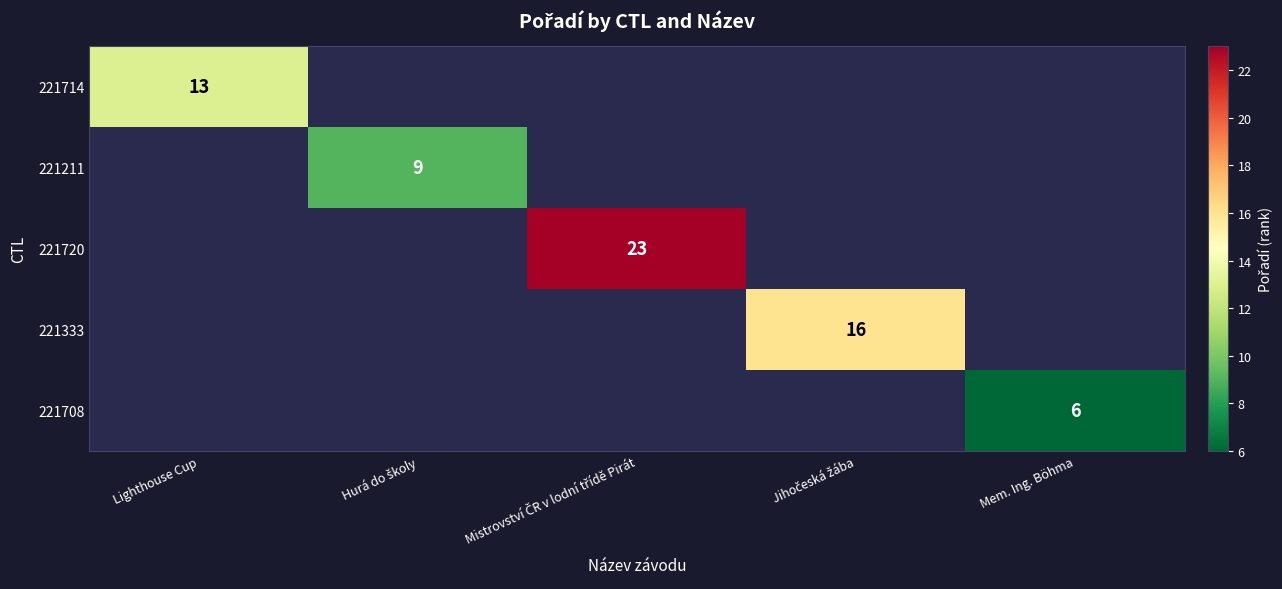

How many distinct data groups are displayed?

5